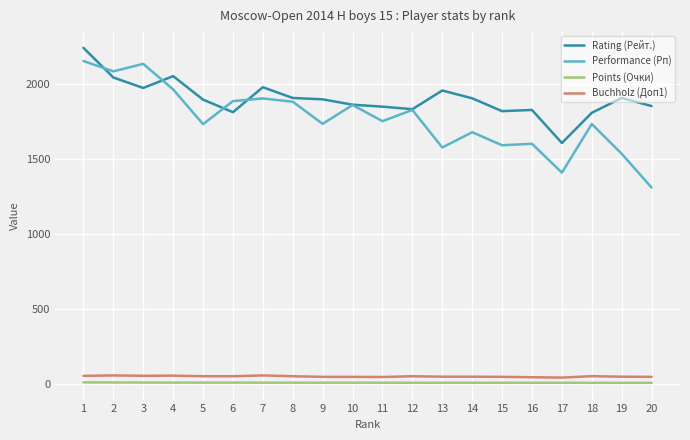

True or false: Performance (Рп) has more than 0 points higher than both neighbors.

True